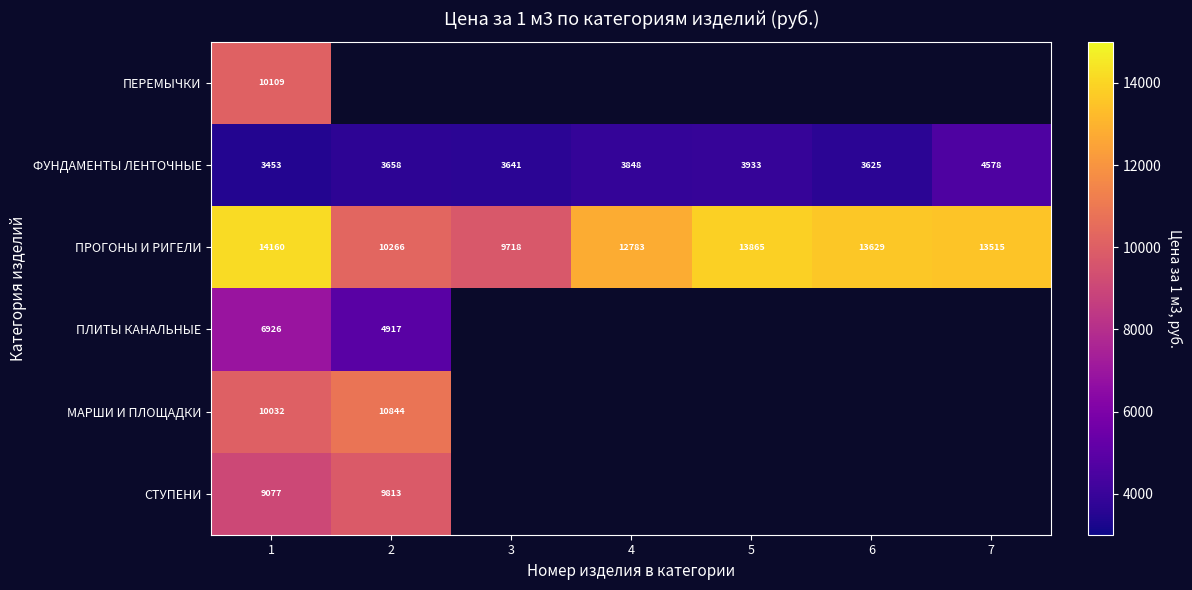

Is the value of МАРШИ И ПЛОЩАДКИ at 1 greater than the value of ФУНДАМЕНТЫ ЛЕНТОЧНЫЕ at 6?

Yes